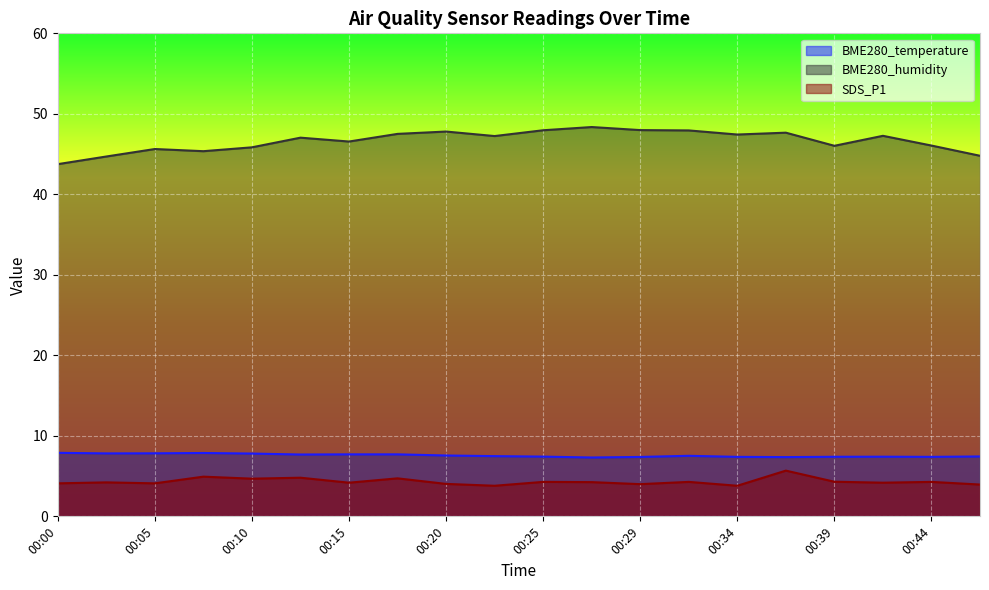

What is the total value across all series at 00:32?

59.7